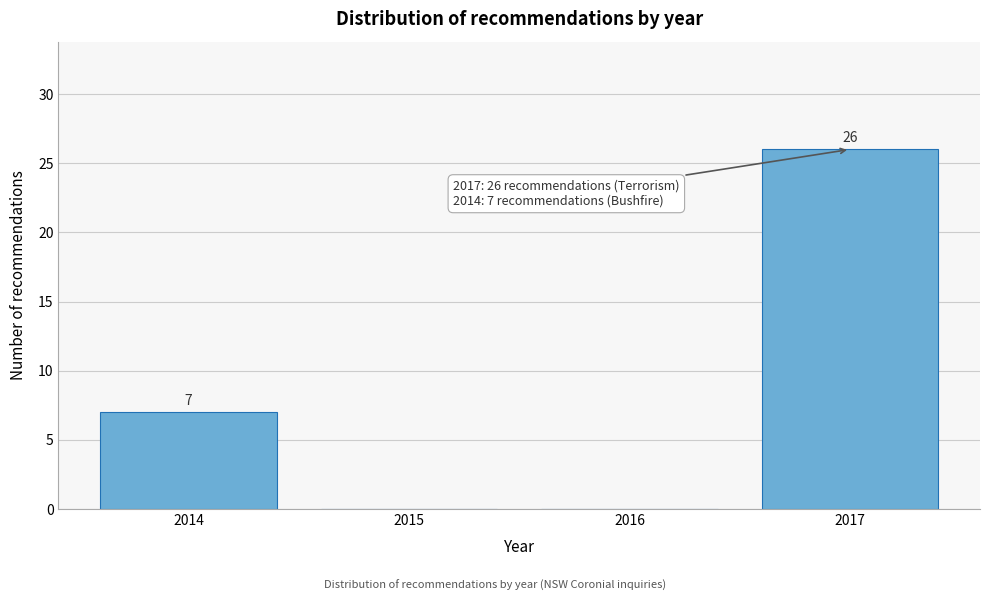

Reading left to right, transcribe all the data shown in this chart.

2014=7	2015=0	2016=0	2017=26